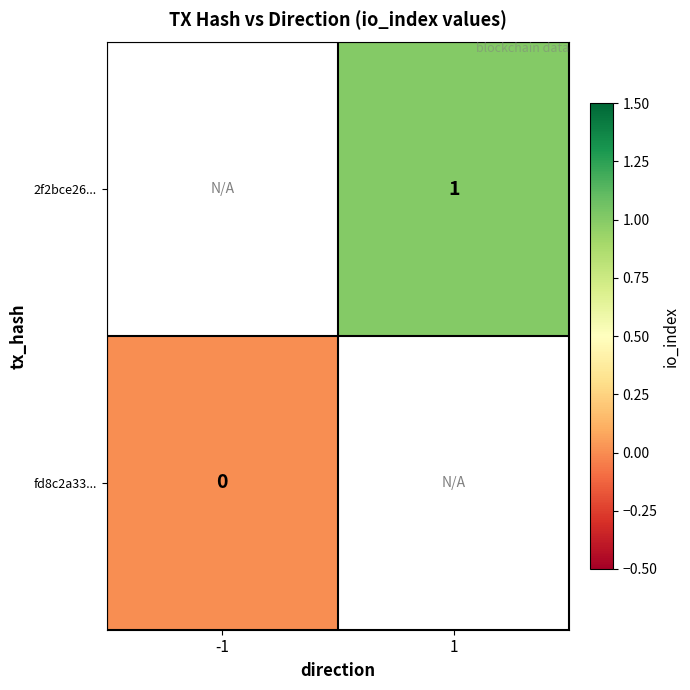

The 2f2bce26... series shows 1 at 1. True or false?

True